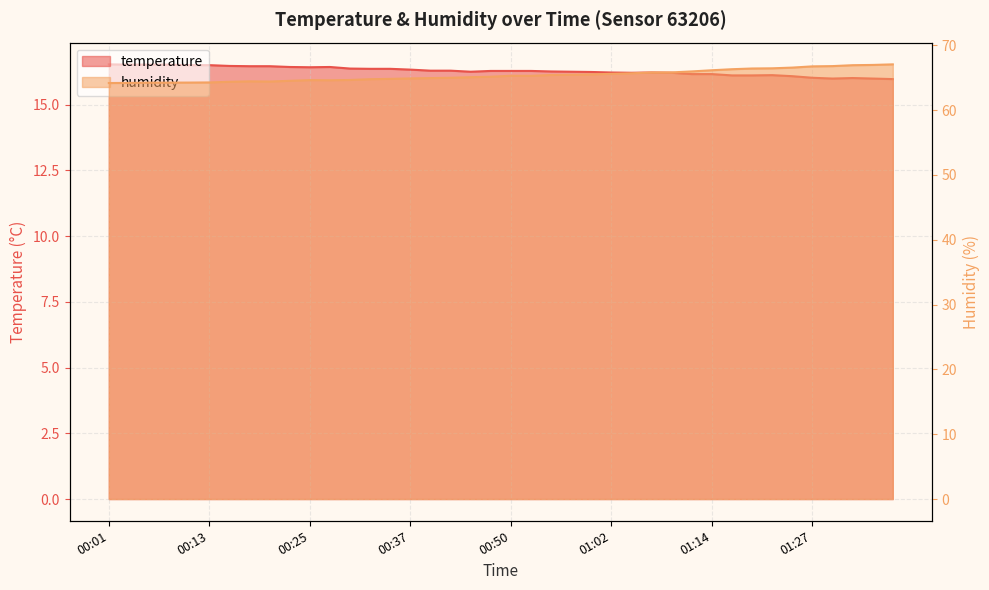

Count the number of categories in the chart.

40